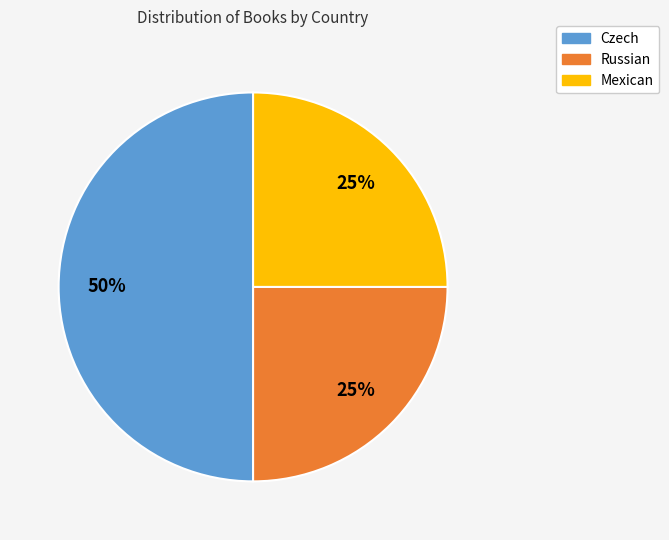

Is it true that Czech is 50% of the pie?

True